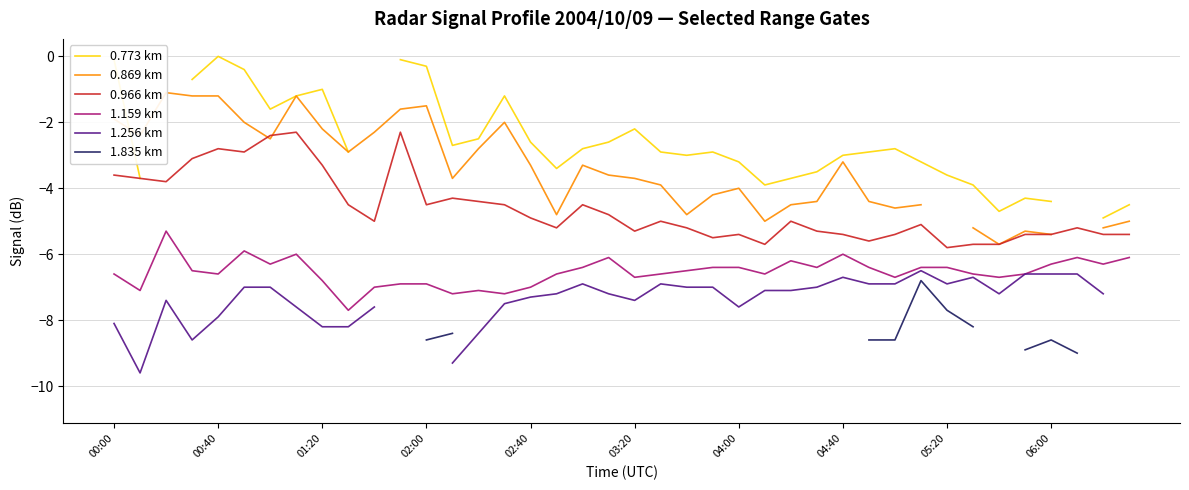

What is the sum of all 0.966 km values?

-184.7